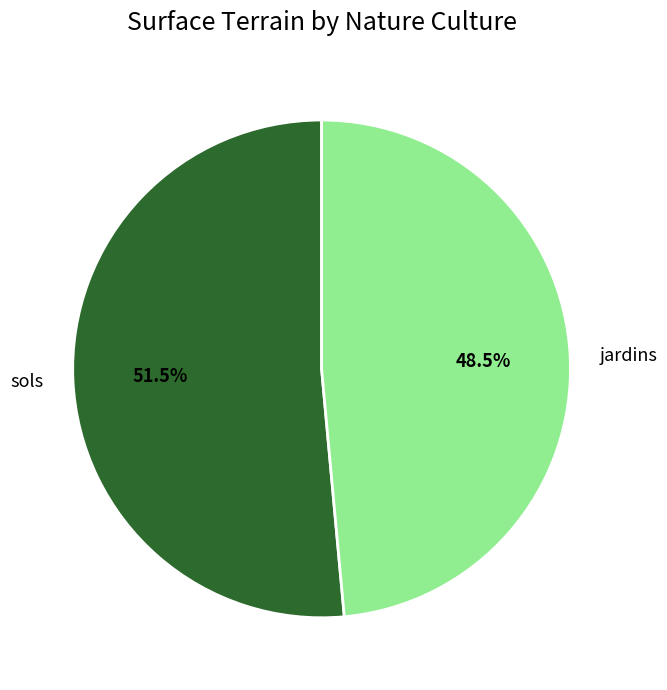

What portion of the pie excludes jardins?

51.5%